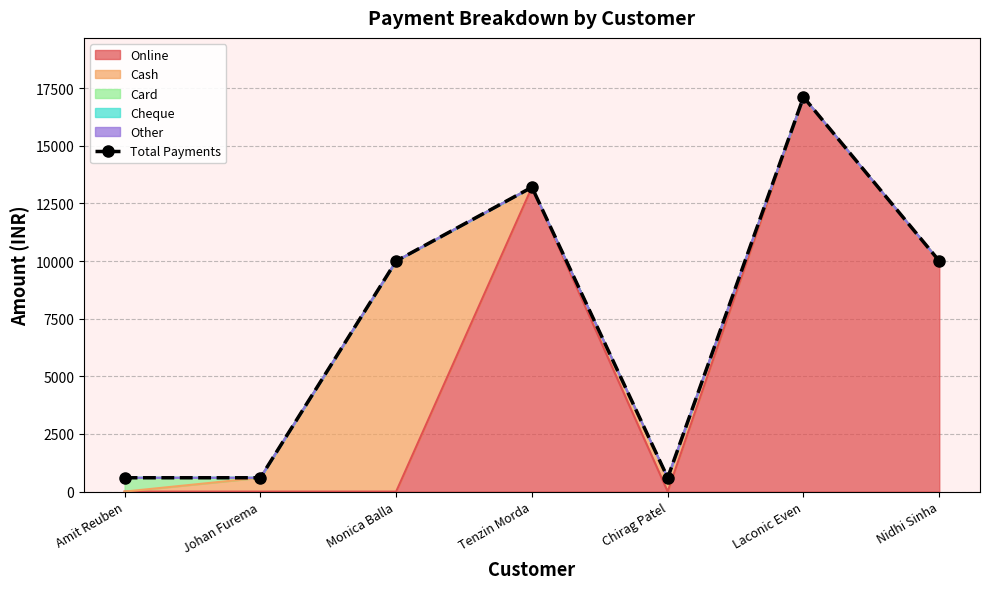

The value at Laconic Even is 29609. True or false?

False